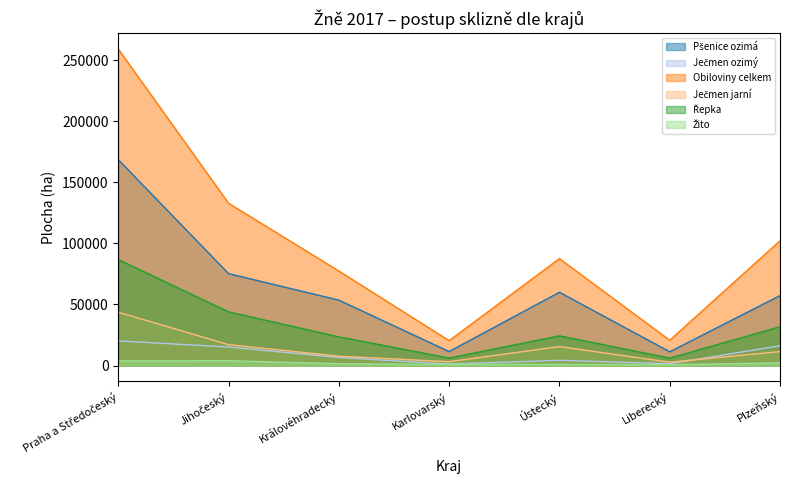

What is the difference between the maximum and minimum values in the Pšenice ozimá series?

157226